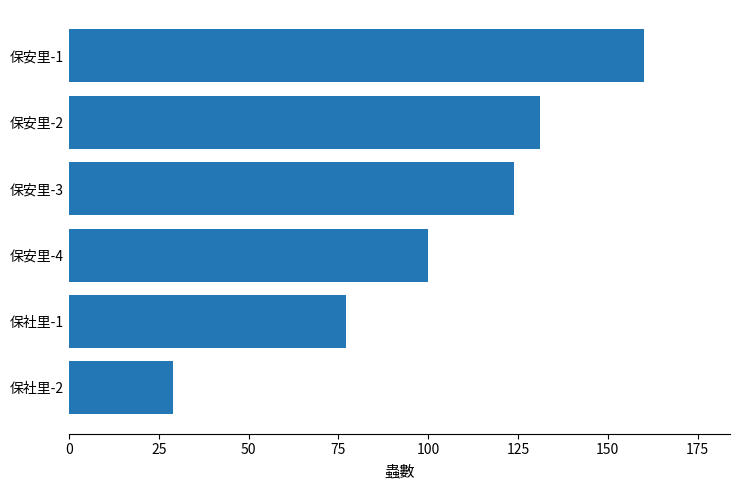

The chart shows a value of 168 at 保安里-4. True or false?

False